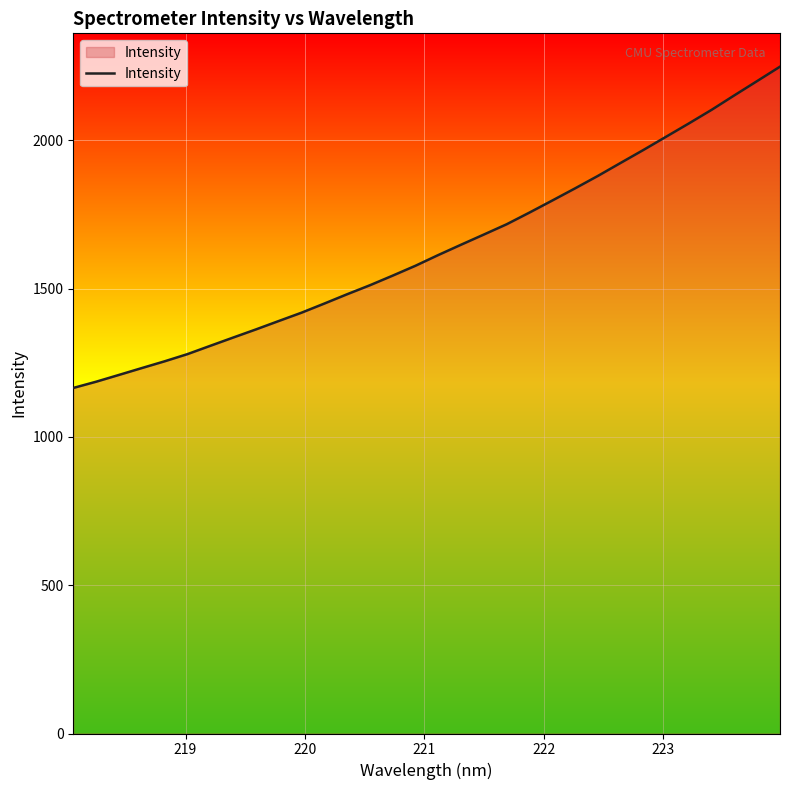

What is the difference between the maximum and minimum values?

1083.3